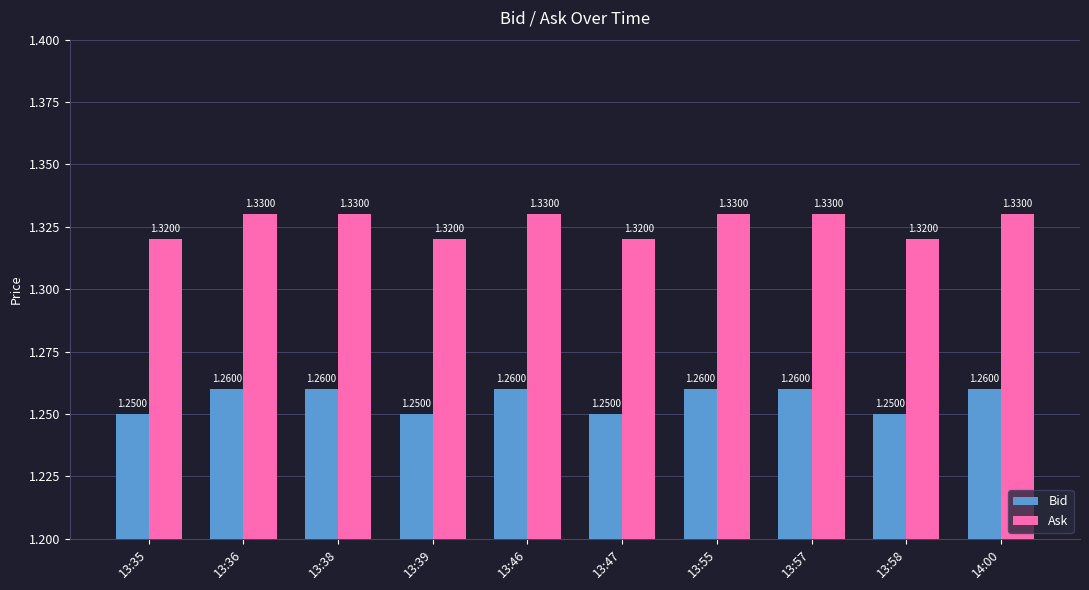

What are all the series names shown in the legend?

Bid, Ask